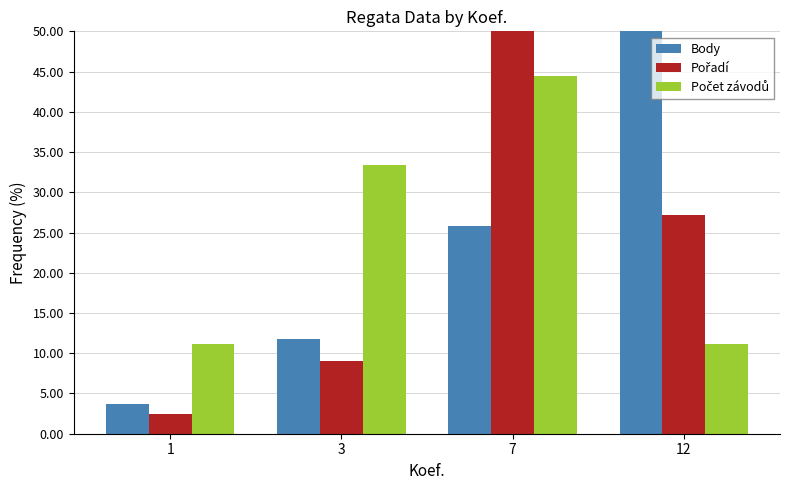

What is the sum of all Počet závodů values?

100.0